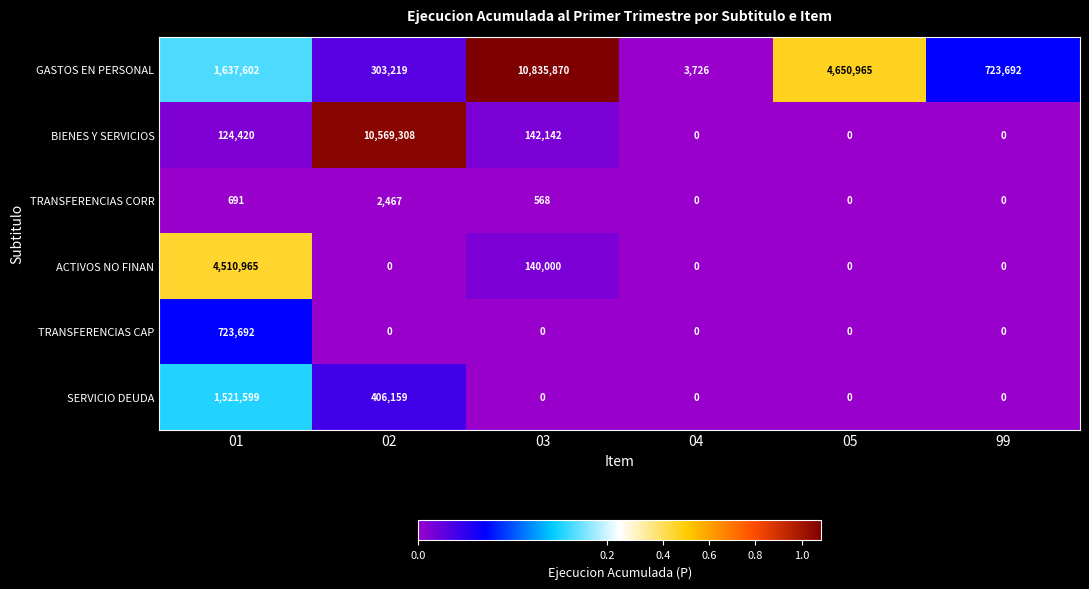

Which series has the largest total across all categories?

GASTOS EN PERSONAL